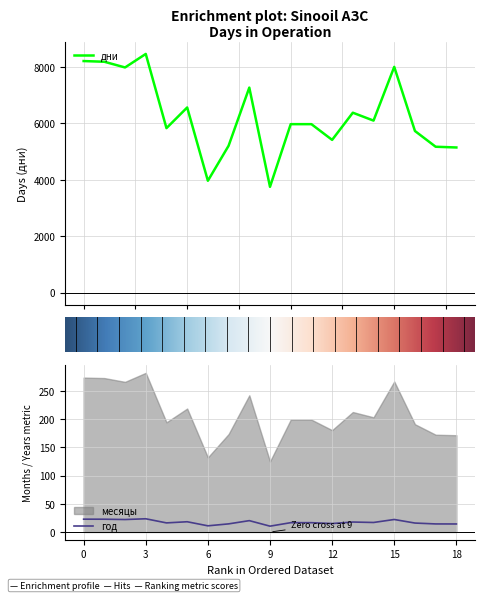

At how many categories does at least one series exceed 3036?

19